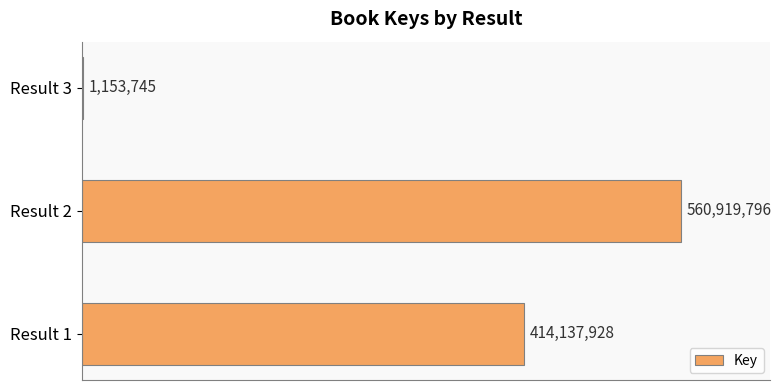

Are the bars horizontal?

Yes